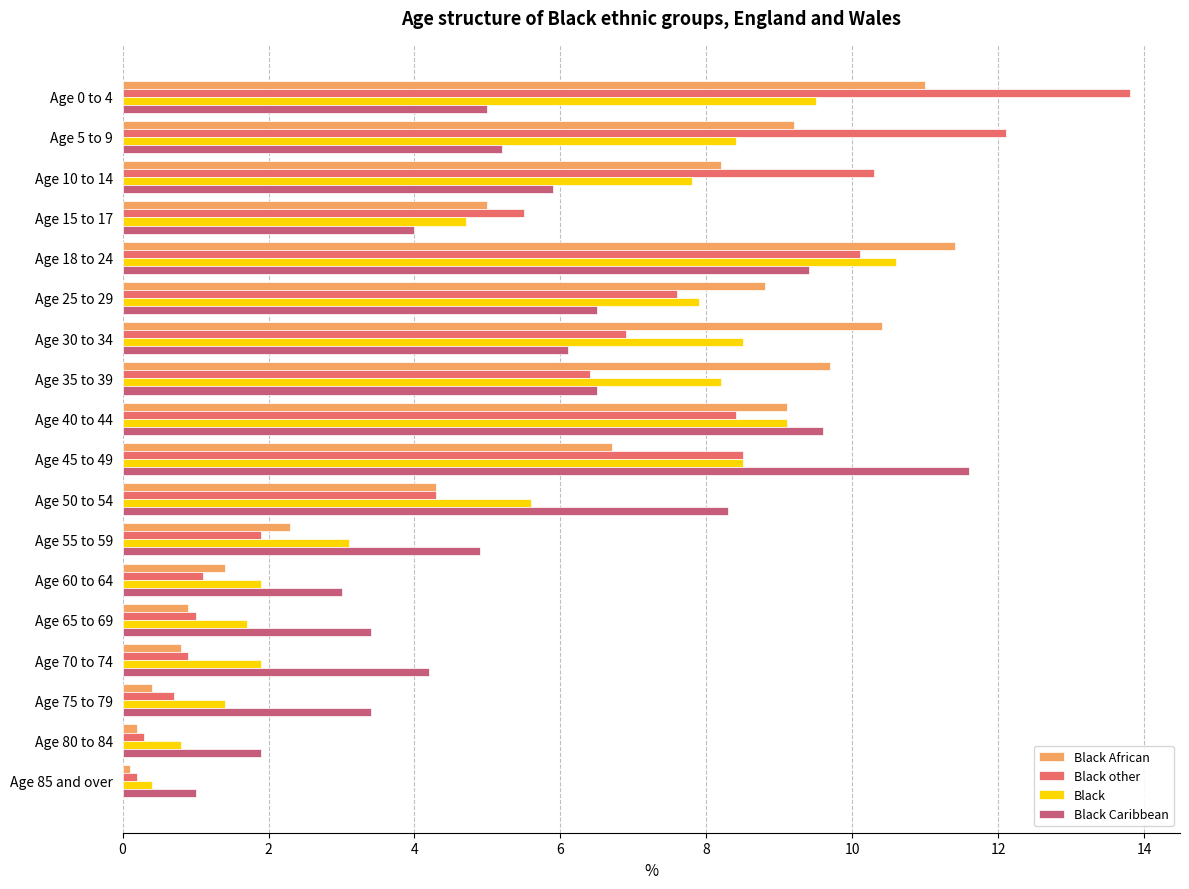

Is the value of Black Caribbean at Age 85 and over greater than the value of Black at Age 45 to 49?

No